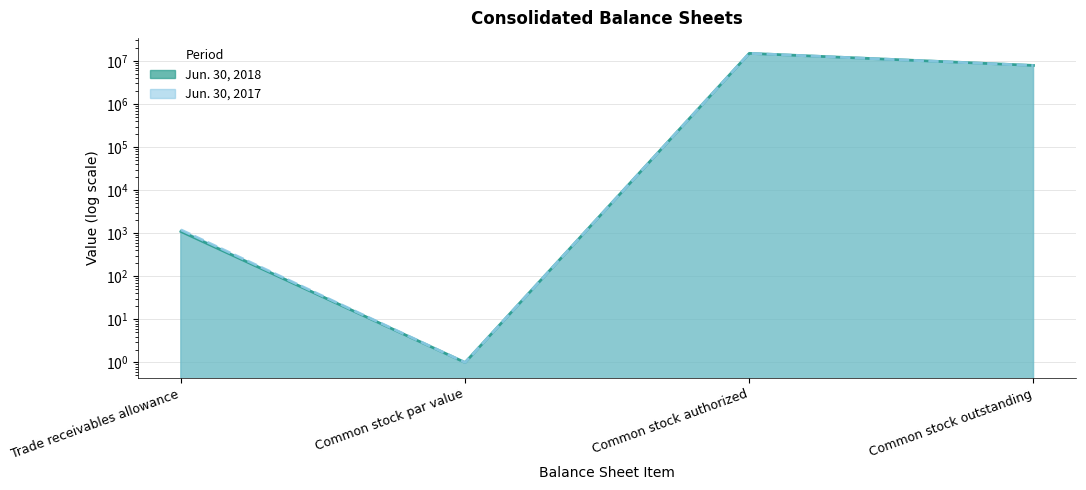

What is the label of the 4th point from the right?

Trade receivables allowance